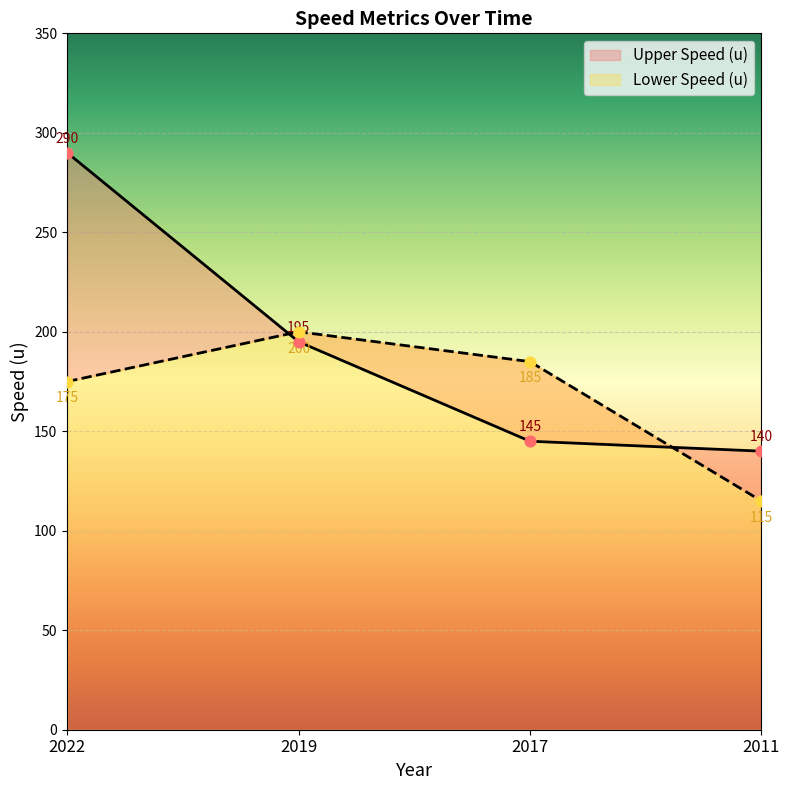

Which series reaches the minimum Y coordinate?

Lower Speed (u)